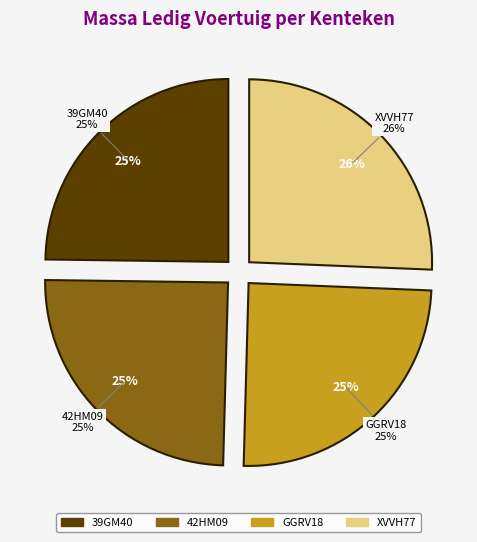

Does any single category account for the majority?

No